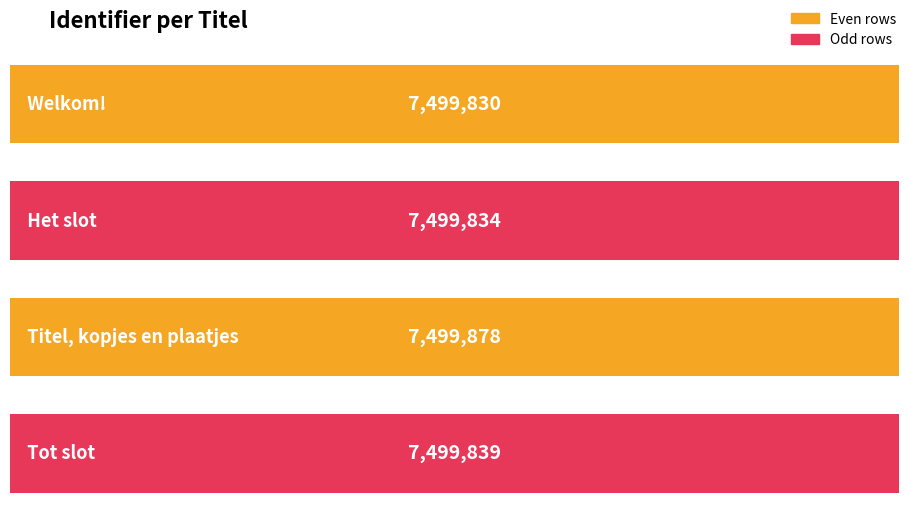

What position from the left is Tot slot?

4